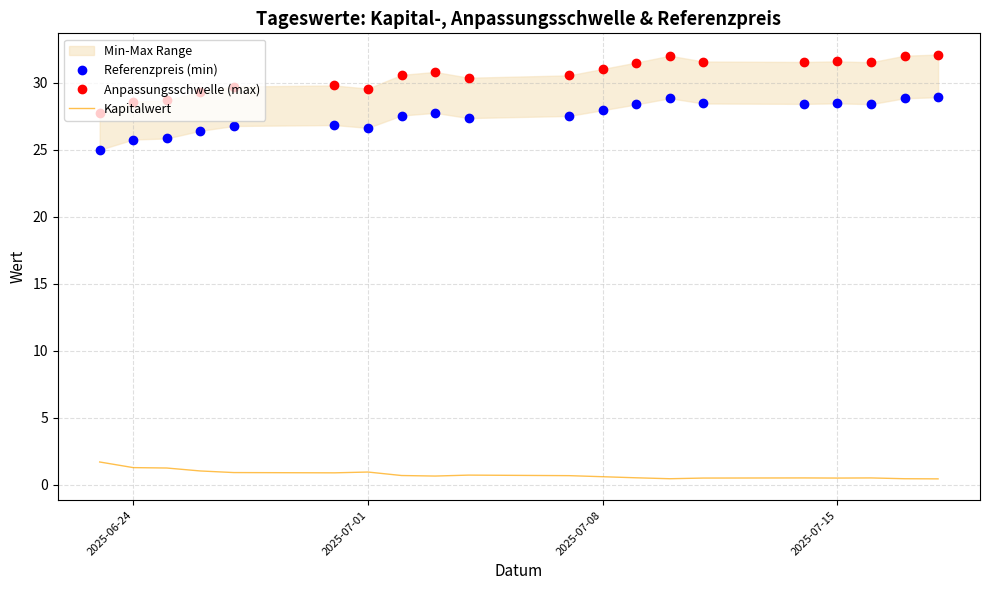

How many lines are shown in the chart?

3